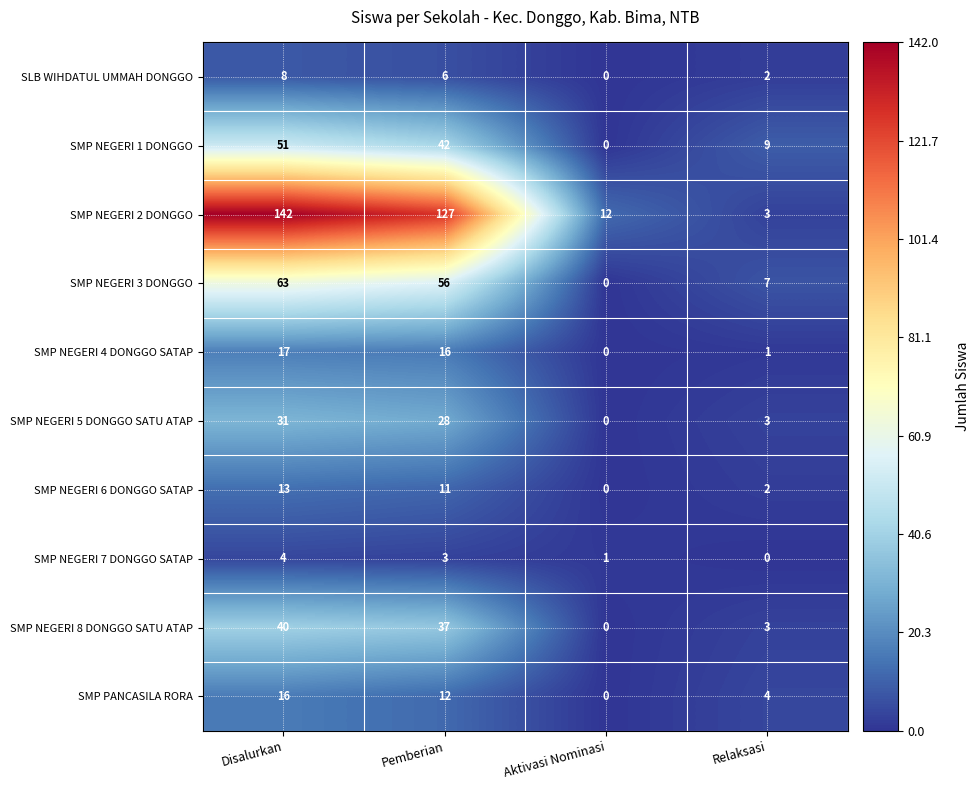

What is the difference between the maximum and minimum values in the SMP NEGERI 5 DONGGO SATU ATAP series?

31